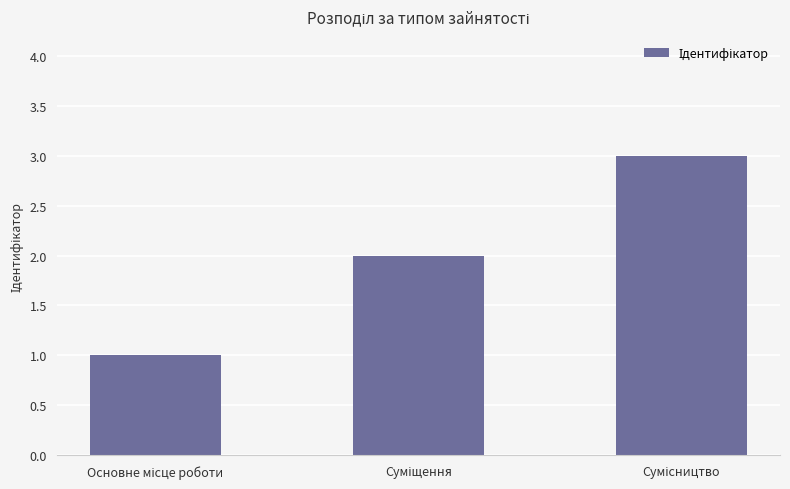

What is the greatest value displayed?

3